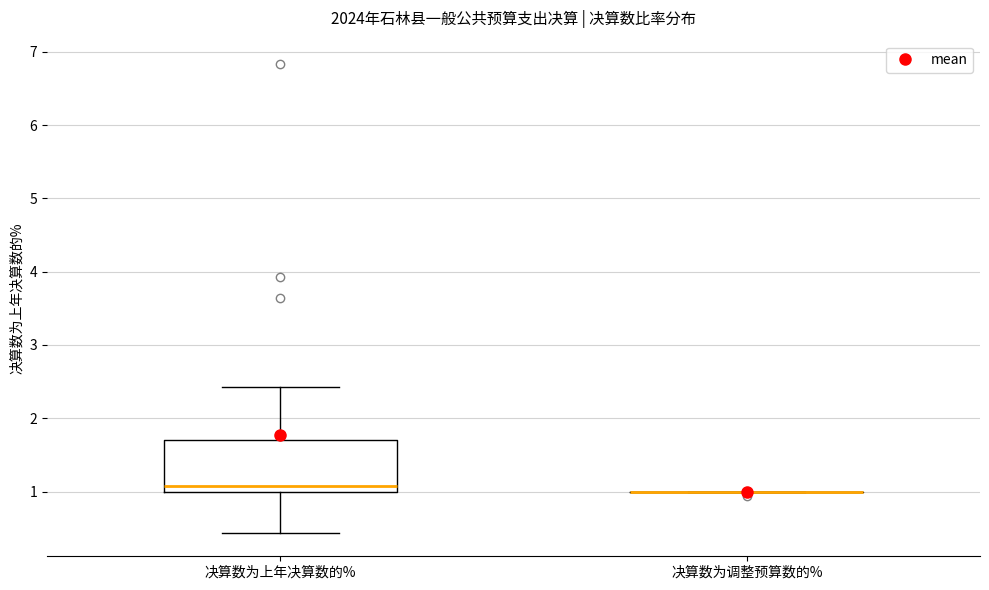

Which box is the tallest, from its lower edge to its upper edge?

决算数为上年决算数的%